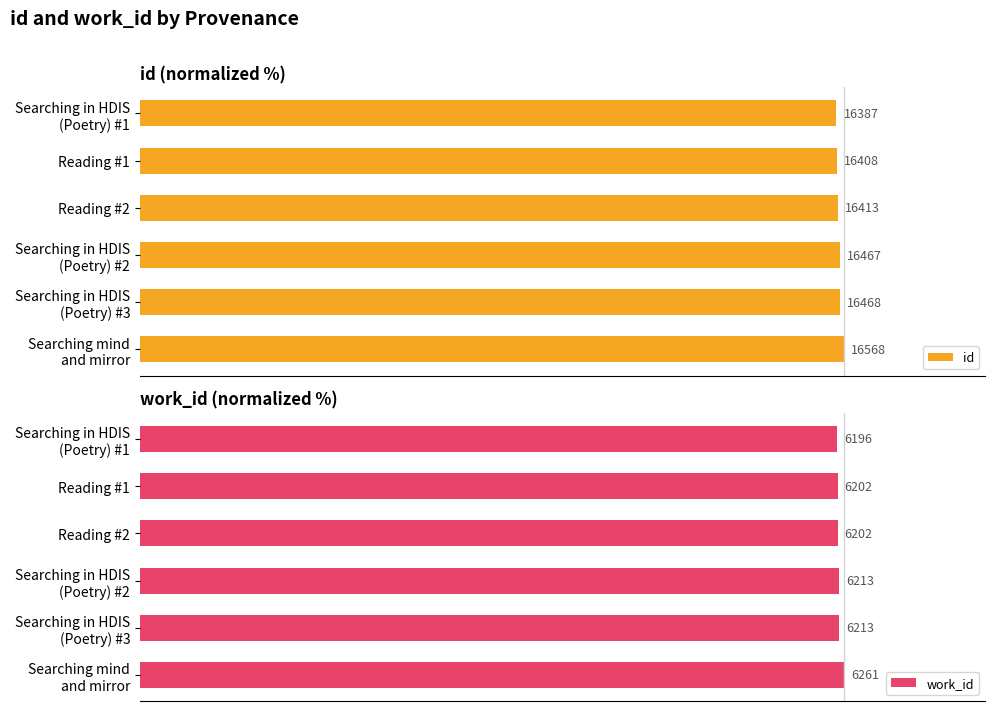

List the series in order of their overall mean, highest first.

id, work_id